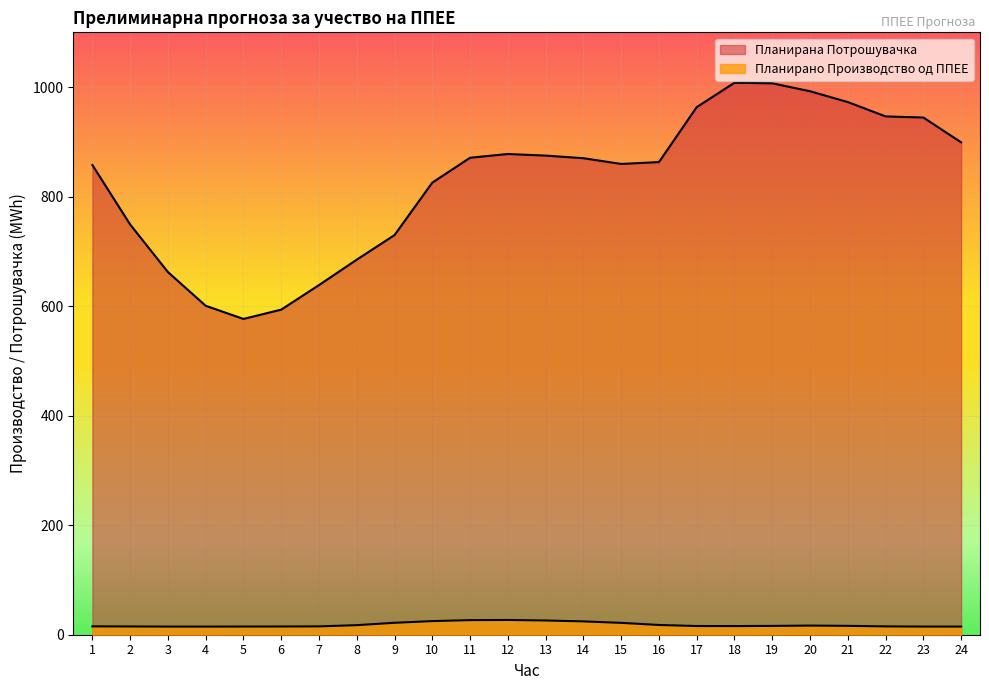

Reading left to right, extract all data points from this chart.

Планирано Производство од ППЕЕ: 1=15.3	2=15.1	3=14.9	4=14.8	5=14.9	6=15.0	7=15.2	8=17.5	9=21.8	10=24.9	11=26.7	12=26.9	13=26.0	14=24.3	15=21.6	16=17.8	17=15.9	18=15.8	19=16.1	20=16.7	21=16.2	22=15.2	23=14.9	24=14.9
Планирана Потрошувачка: 1=857.7	2=749.1	3=662.2	4=600.7	5=576.7	6=593.7	7=638.5	8=684.9	9=729.8	10=825.6	11=871.0	12=877.8	13=874.9	14=870.1	15=859.7	16=863.1	17=963.4	18=1007.9	19=1006.9	20=992.4	21=972.7	22=946.5	23=944.4	24=899.1